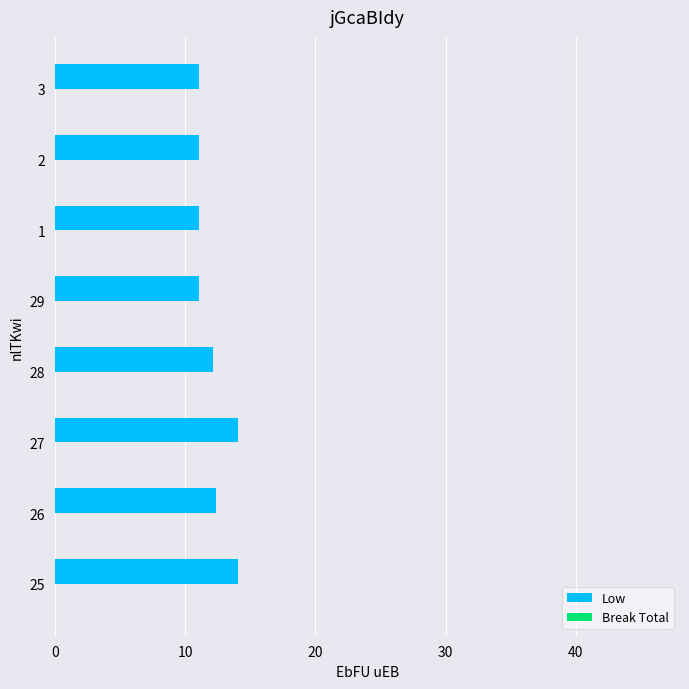

How many bars are there in total?

8